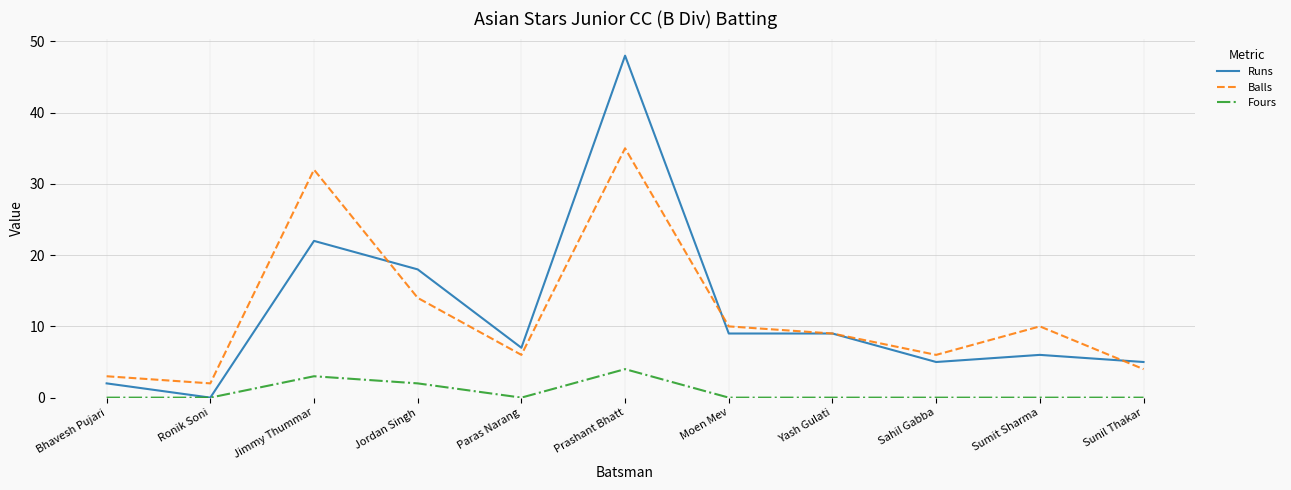

Which label corresponds to the largest value in the chart?

Prashant Bhatt